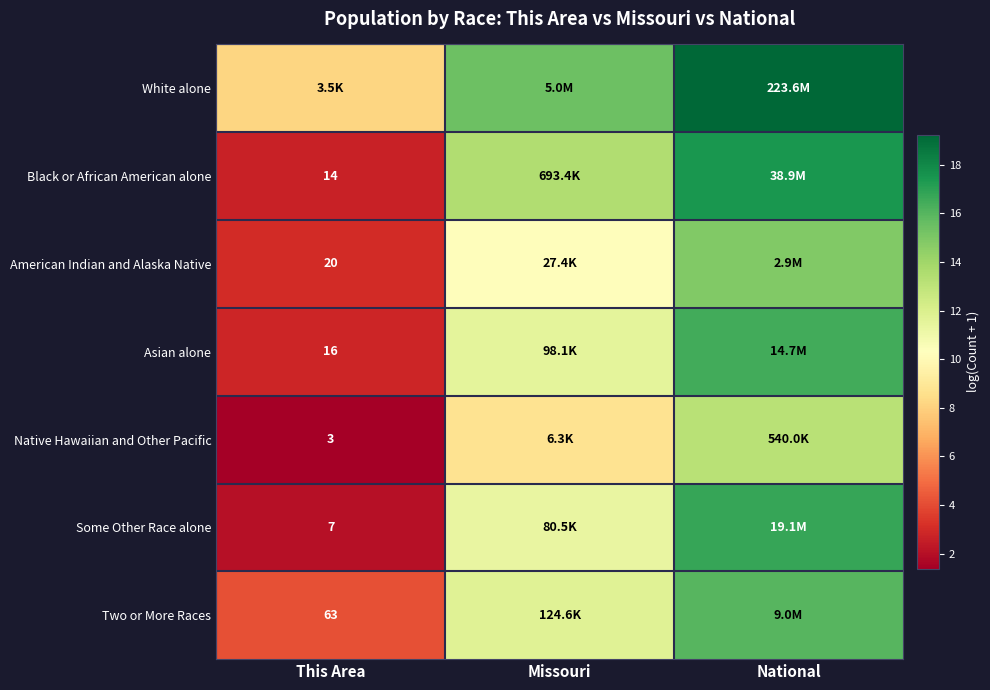

At which category is the sum across all series the highest?

National